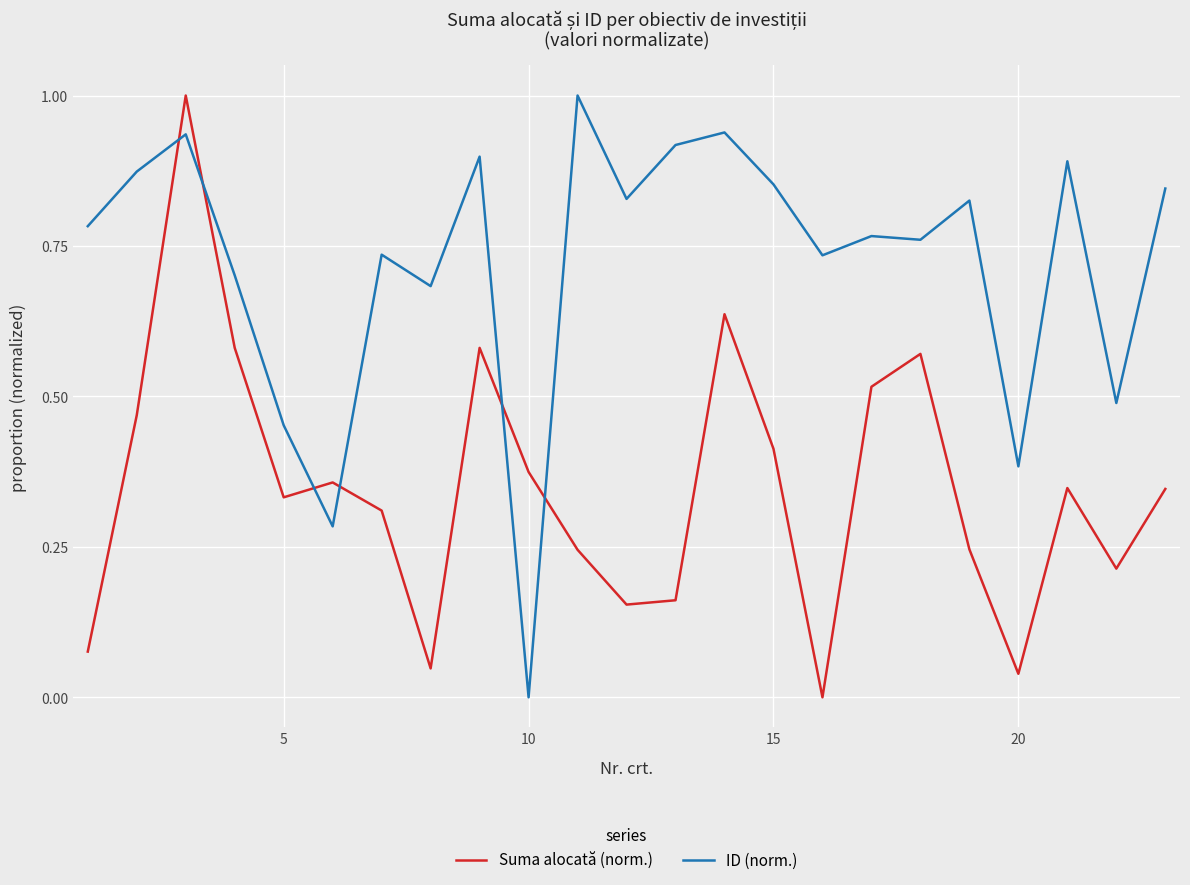

Rank the series by their average value, from highest to lowest.

ID (norm.), Suma alocată (norm.)